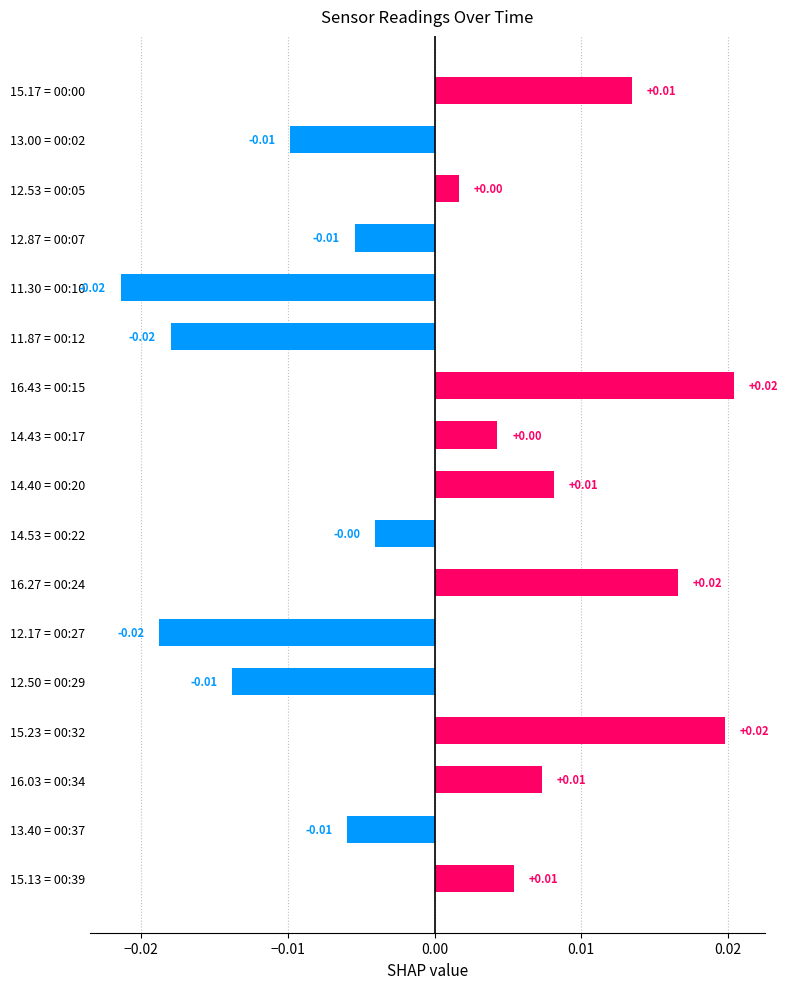

Between 12.17 = 00:27 and 12.50 = 00:29, which is larger?

12.50 = 00:29